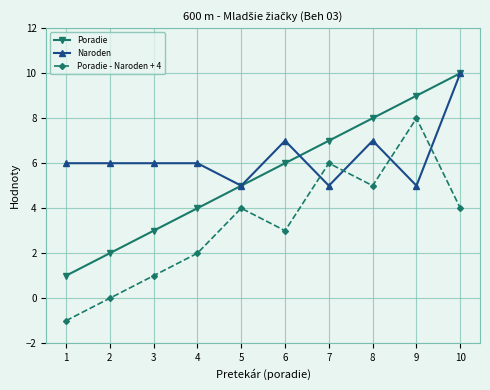

What is the value of the Naroden point at the 10th from the left?

10